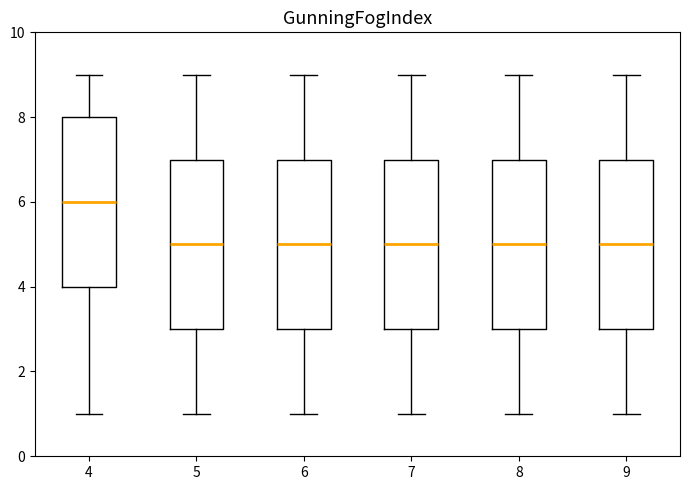

Reading left to right, transcribe this box plot: for each box, give where its median line is, the range the box spans, and where its two whiskers end, as read against the y-axis. The values are not printed on the chart, so give them approximately, as read against the axis.

4: median 6, box 4 to 8, whiskers 1 to 9
5: median 5, box 3 to 7, whiskers 1 to 9
6: median 5, box 3 to 7, whiskers 1 to 9
7: median 5, box 3 to 7, whiskers 1 to 9
8: median 5, box 3 to 7, whiskers 1 to 9
9: median 5, box 3 to 7, whiskers 1 to 9